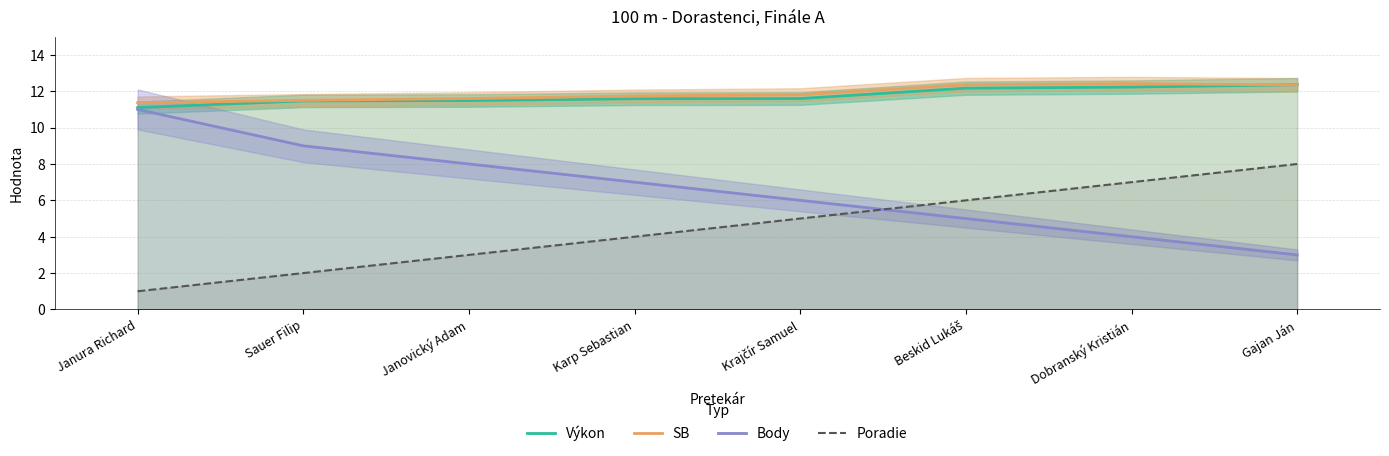

At which label does Výkon reach its minimum?

Janura Richard